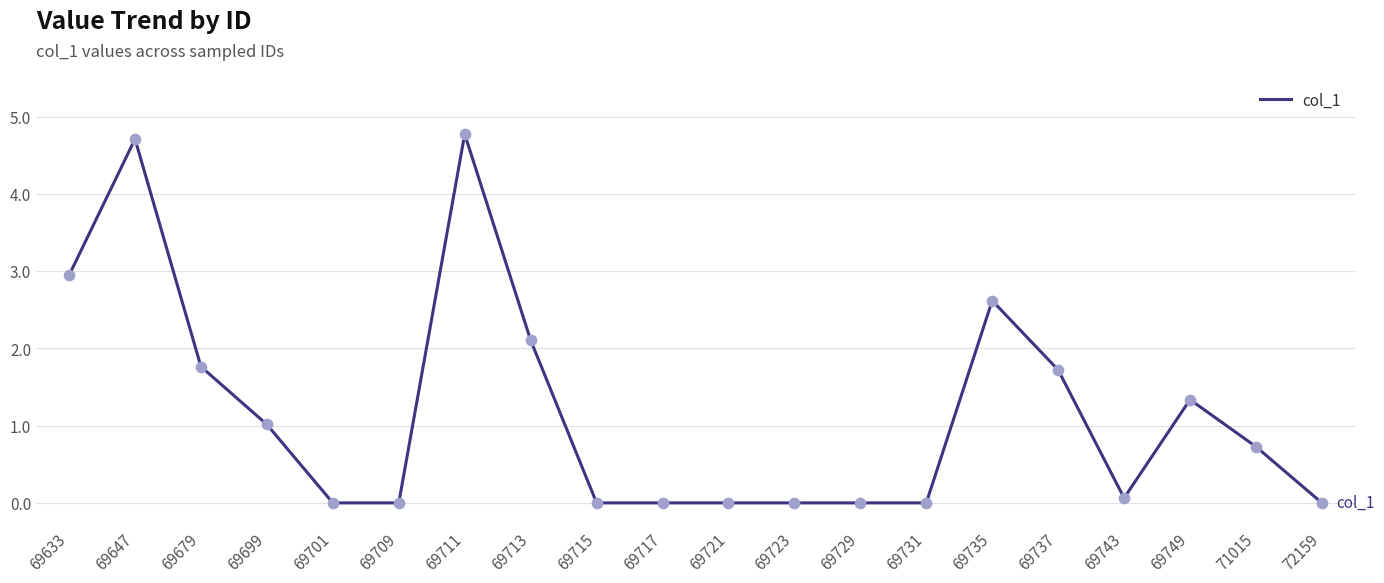

Which has a higher value, 69633 or 69721?

69633